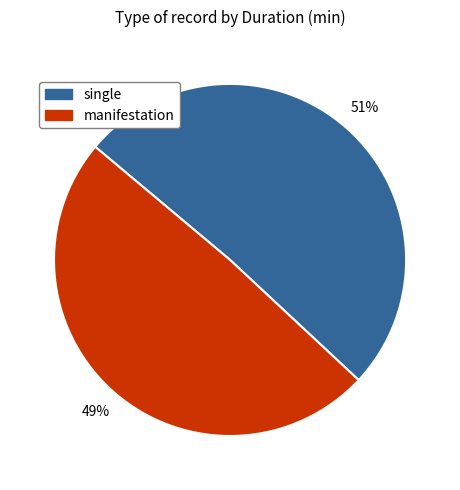

To the nearest percent, what is the difference between the largest and smallest slice percentages?

2%